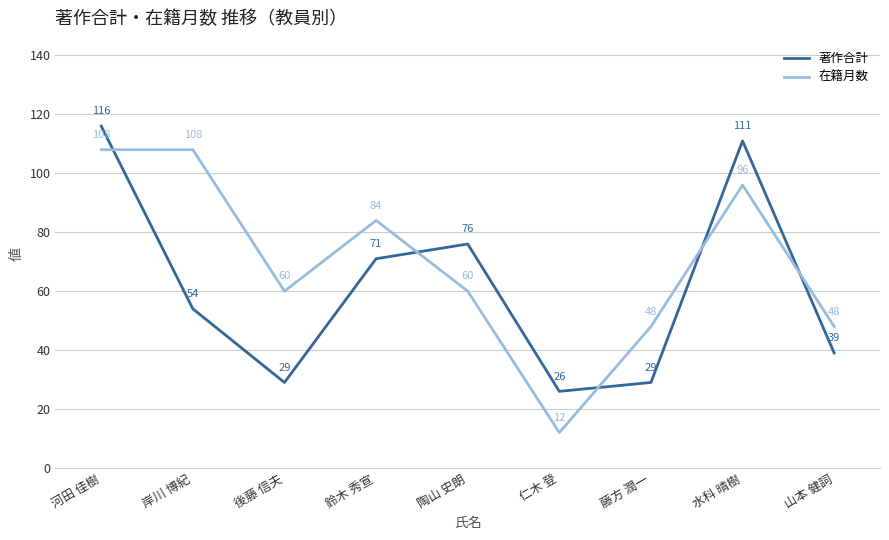

Rank the series by their average value, from highest to lowest.

在籍月数, 著作合計